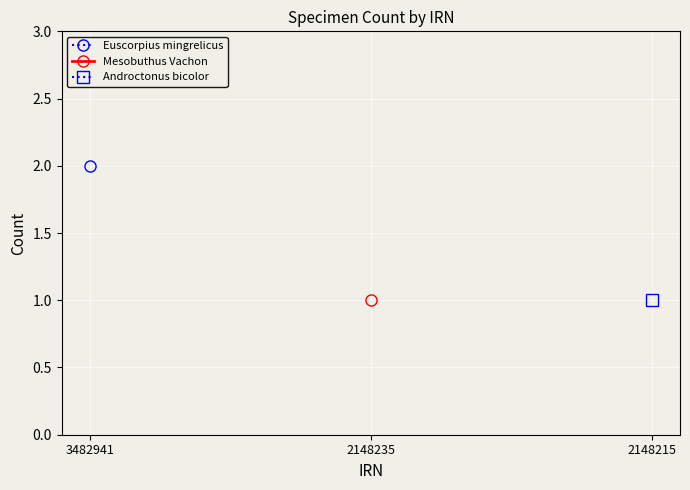

At which label is Euscorpius mingrelicus closest to 2?

3482941